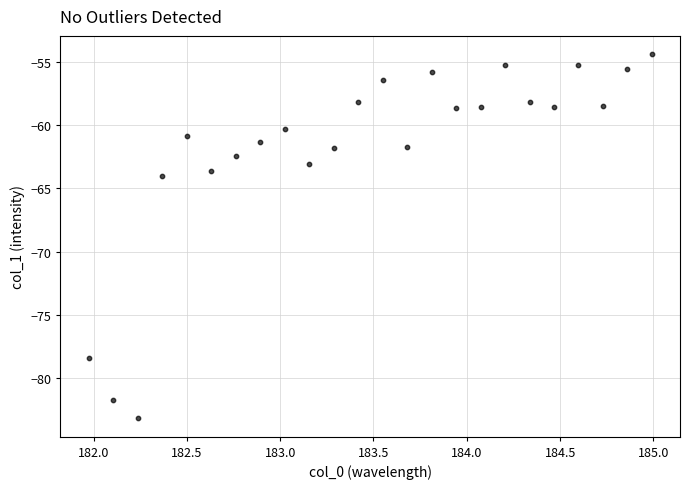

What Y value in the scatter plot is closest to -68?

-64.0